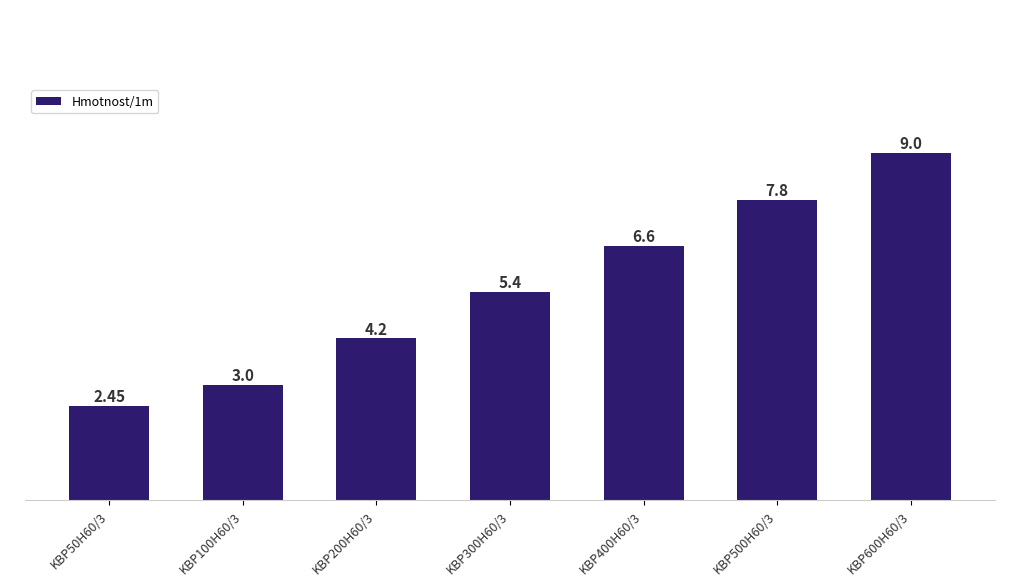

At which label is the value closest to 5?

KBP300H60/3